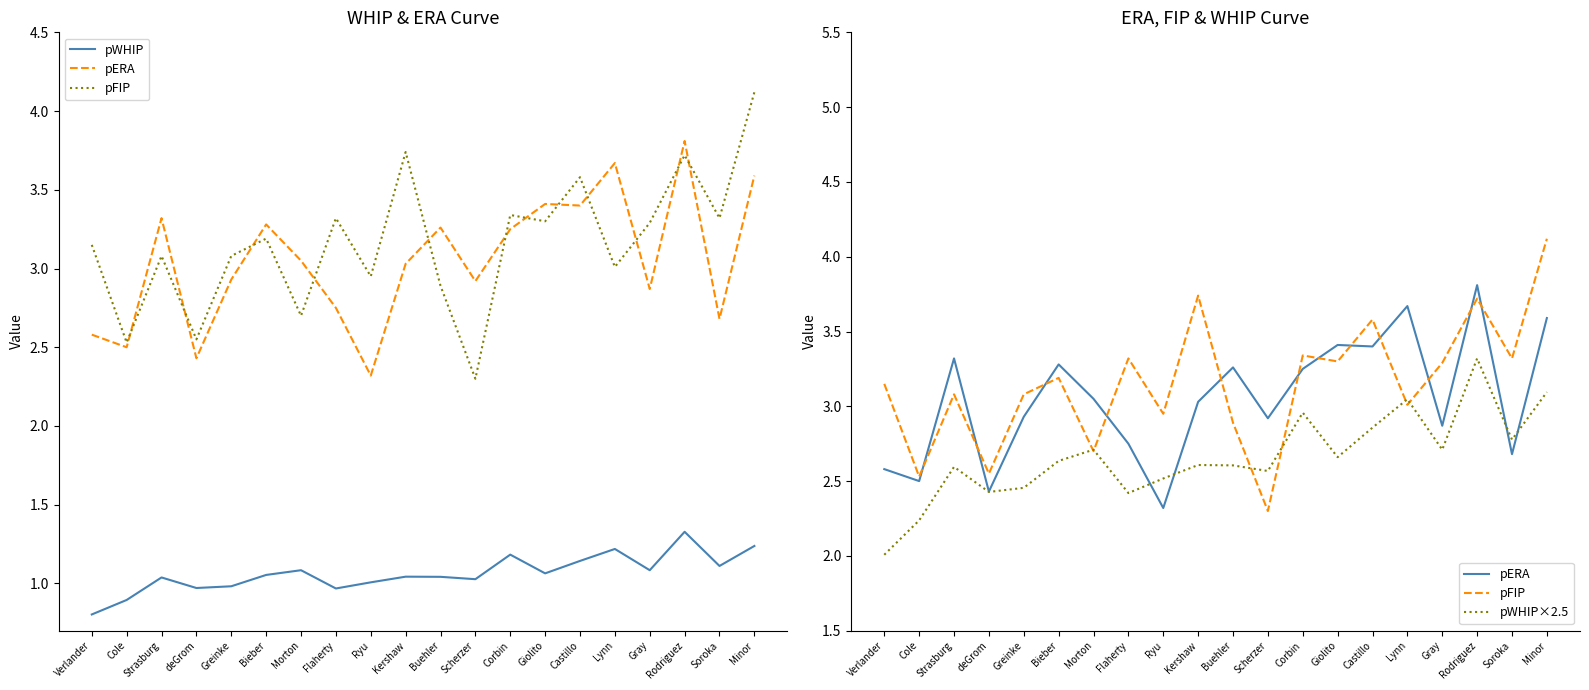

Which has a higher value, Cole or Corbin?

Corbin